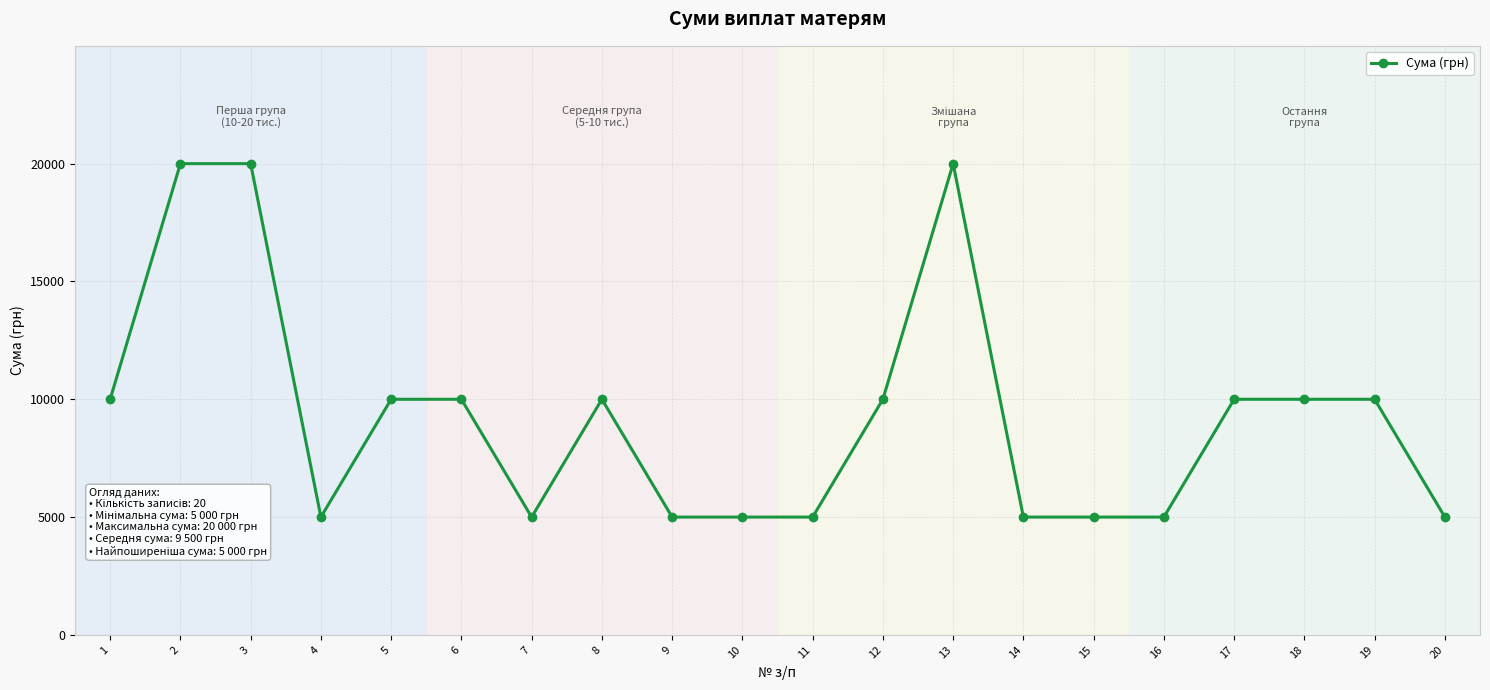

How many categories are shown in the chart?

20